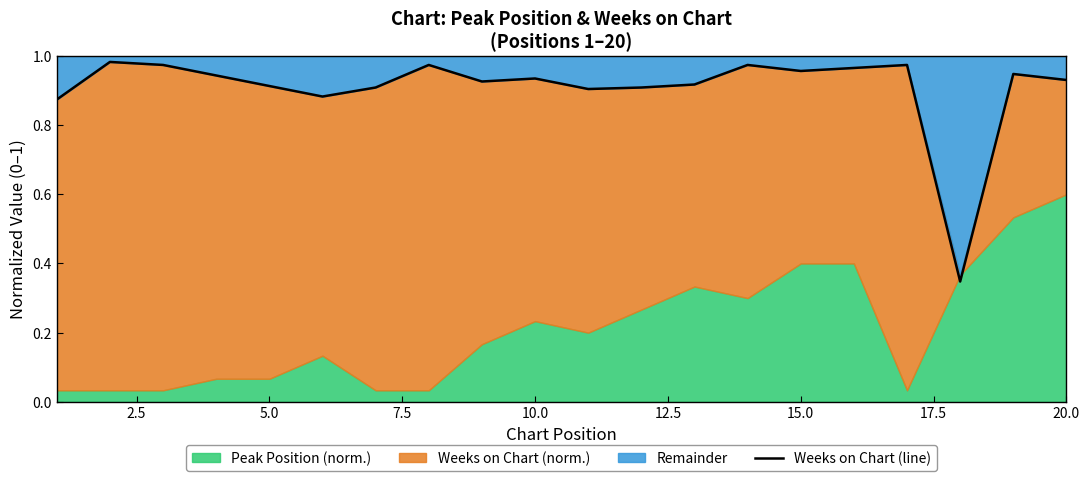

The Weeks on Chart (line) series shows 1.3 at 10.0. True or false?

False